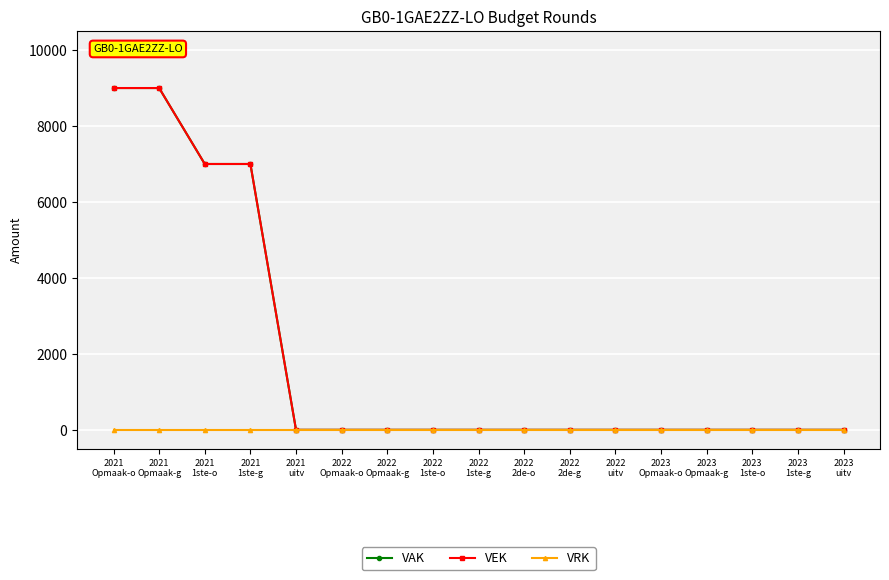

True or false: VRK and VAK cross at least once.

False